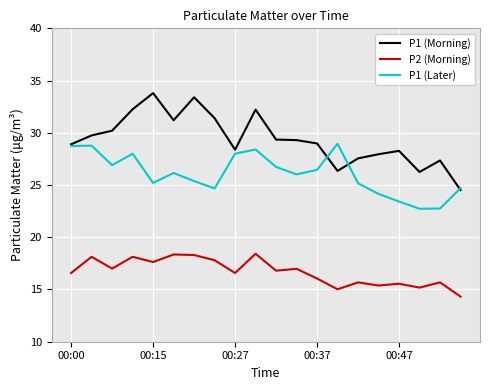

True or false: P1 (Later) and P2 (Morning) intersect in this chart.

False